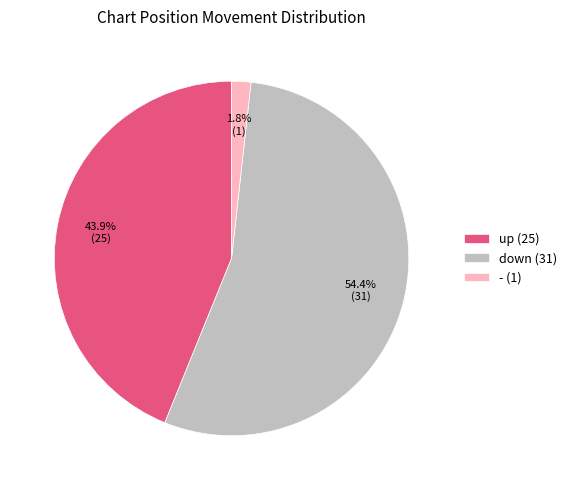

Does down account for over 50% of the chart?

Yes